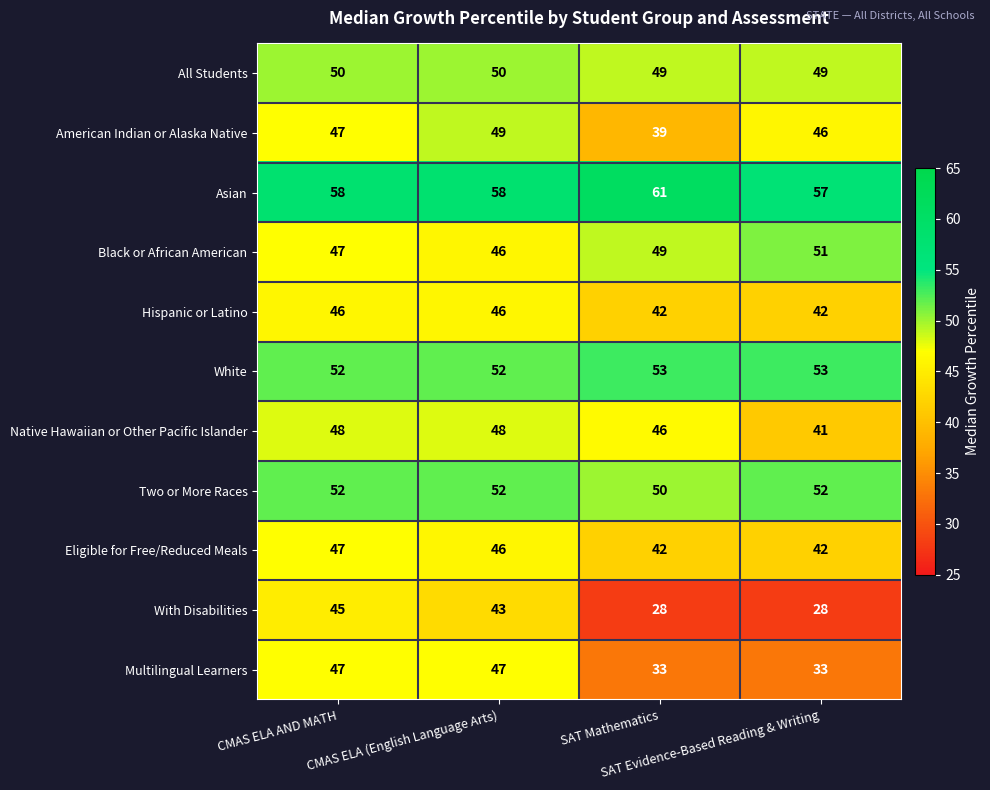

What is the difference between the second highest and minimum values in the Native Hawaiian or Other Pacific Islander series?

7